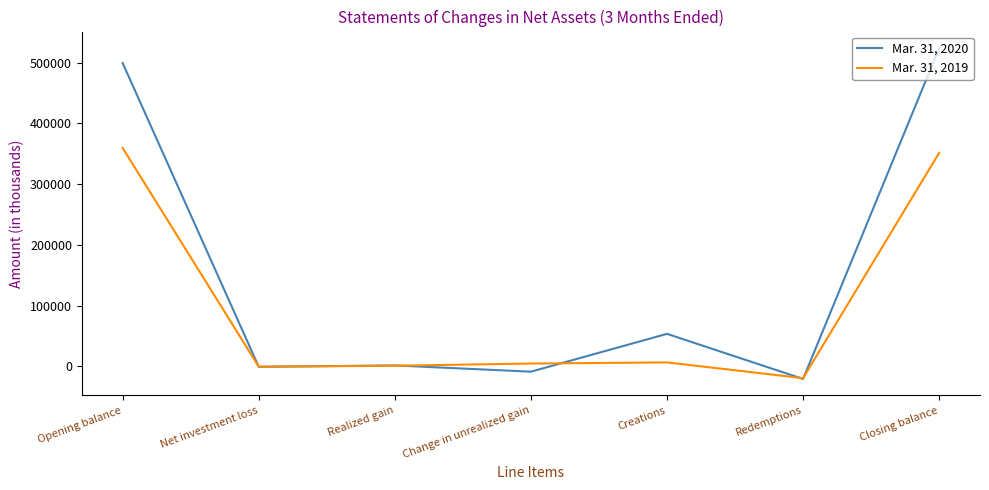

Is the value of Mar. 31, 2019 at Opening balance greater than the value of Mar. 31, 2020 at Realized gain?

Yes